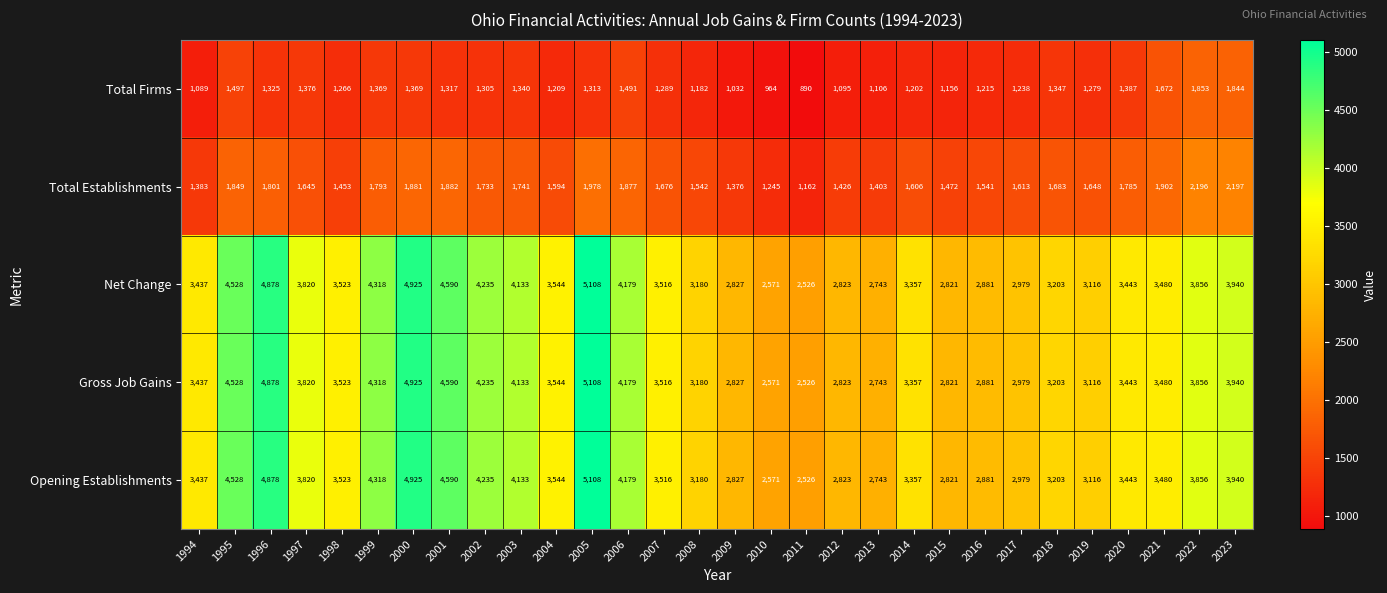

What is the total value across all series at 2014?

12879